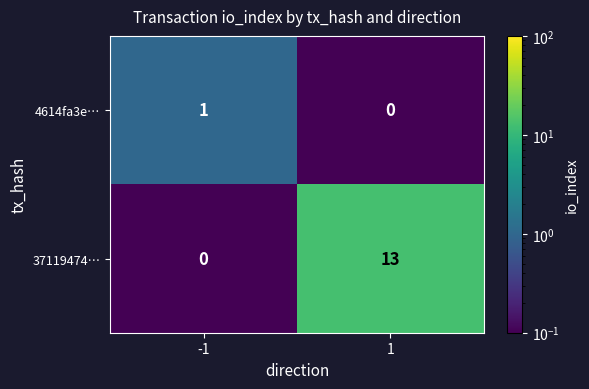

What is the sum of all 37119474… values?

13